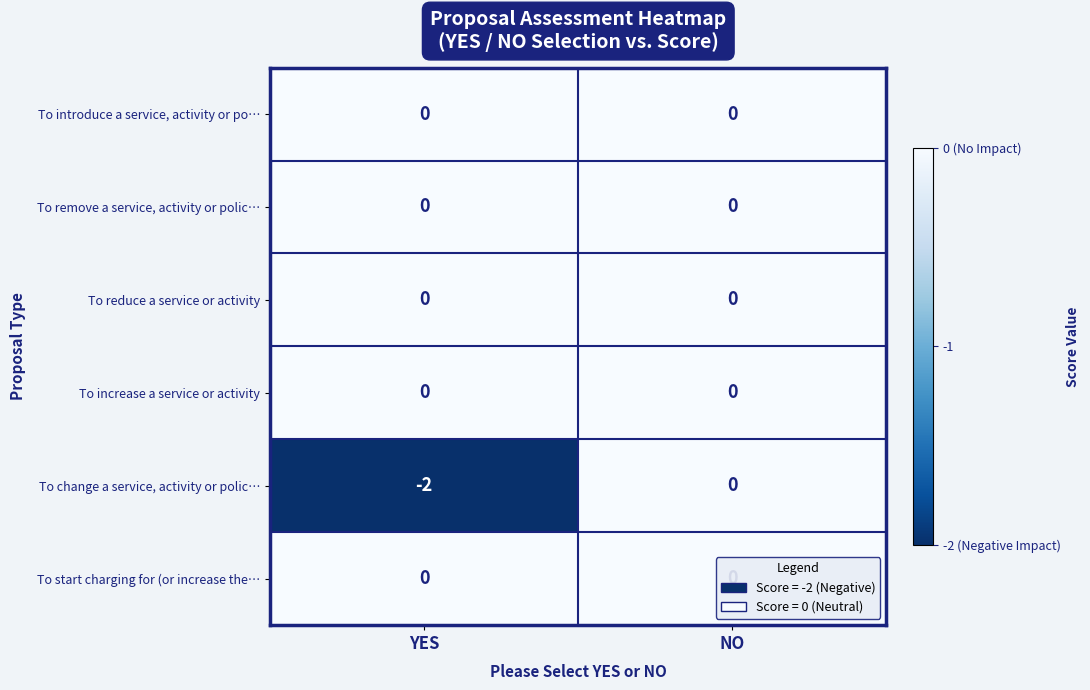

Which series changed the most between YES and NO?

To change a service, activity or polic…